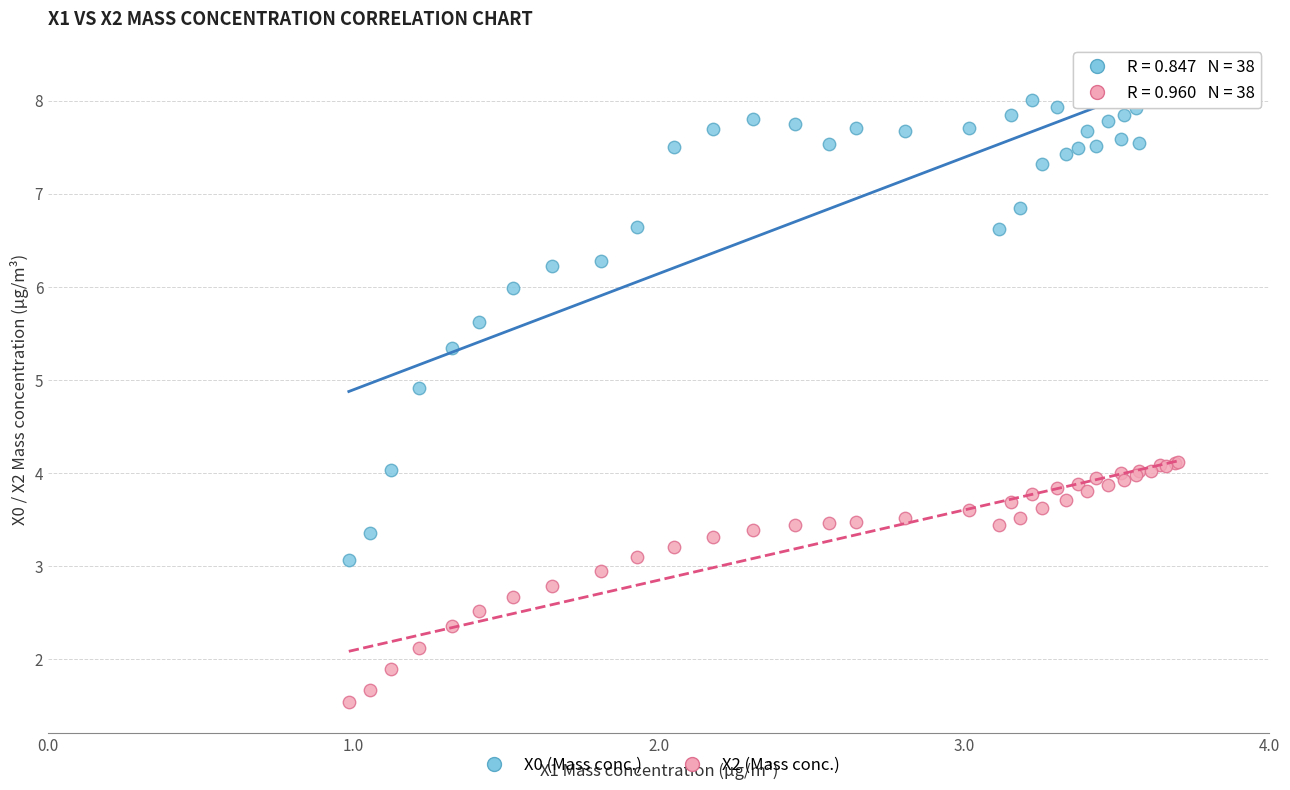

What is the X range (max minus min) for the scatter plot?

2.7